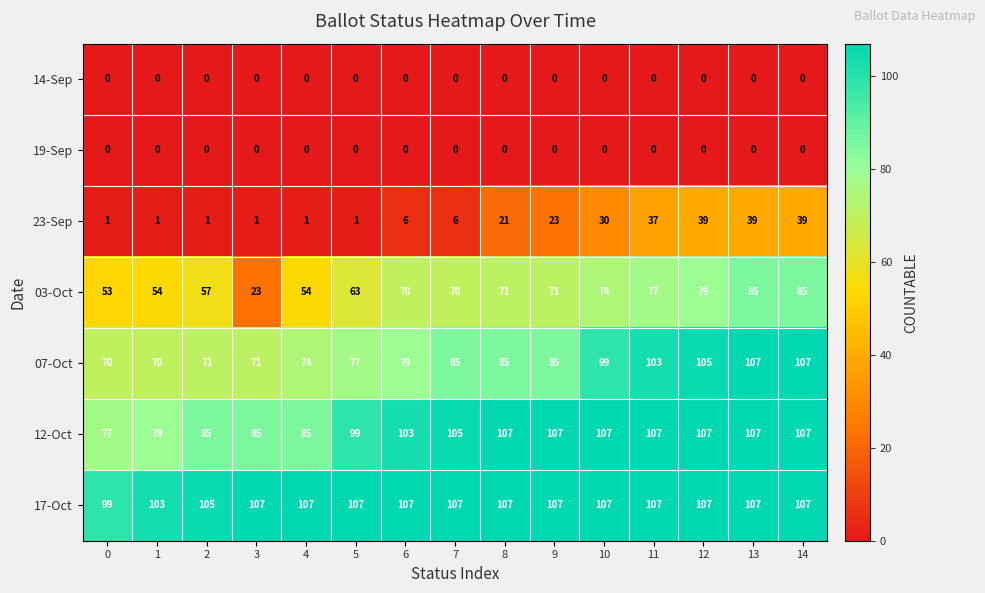

What is the maximum value shown in the chart?

107